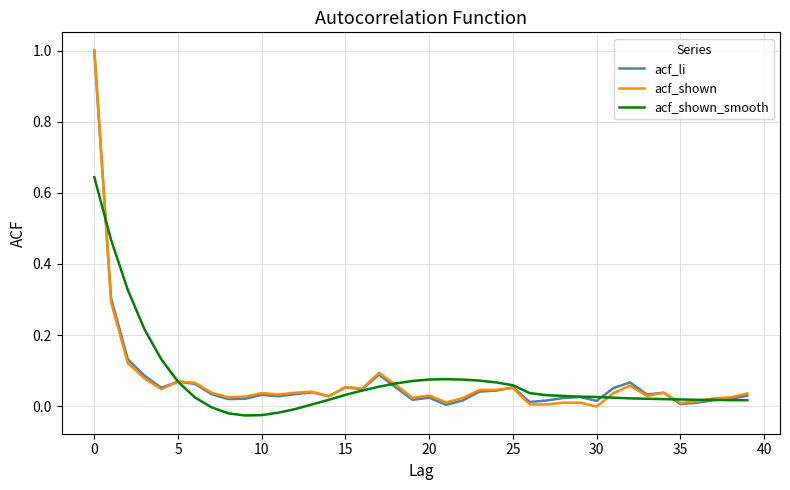

What is the difference between the maximum and second lowest values in the acf_shown_smooth series?

0.7